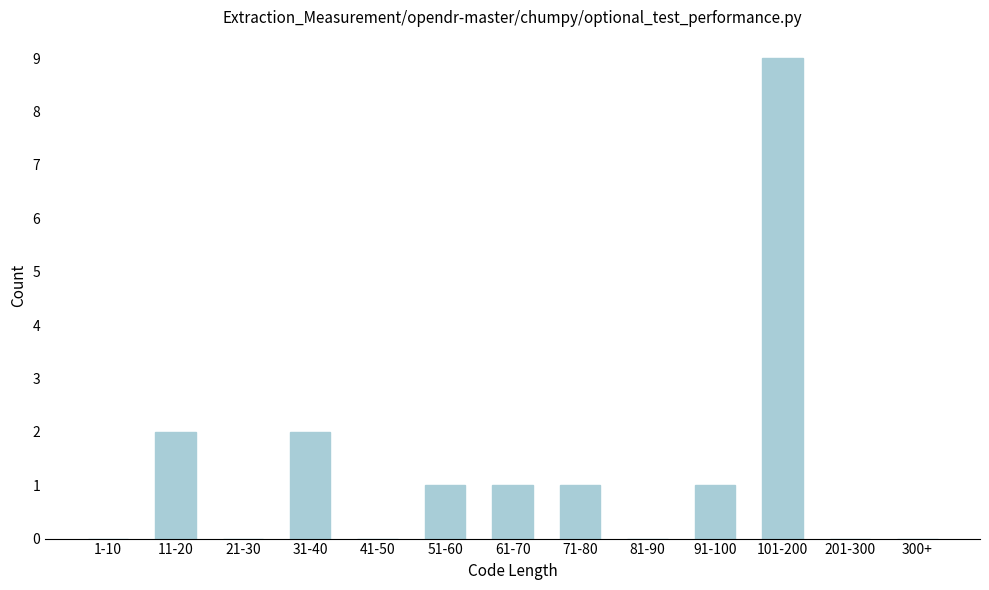

Reading left to right, transcribe all the data shown in this chart.

1-10=0	11-20=2	21-30=0	31-40=2	41-50=0	51-60=1	61-70=1	71-80=1	81-90=0	91-100=1	101-200=9	201-300=0	300+=0